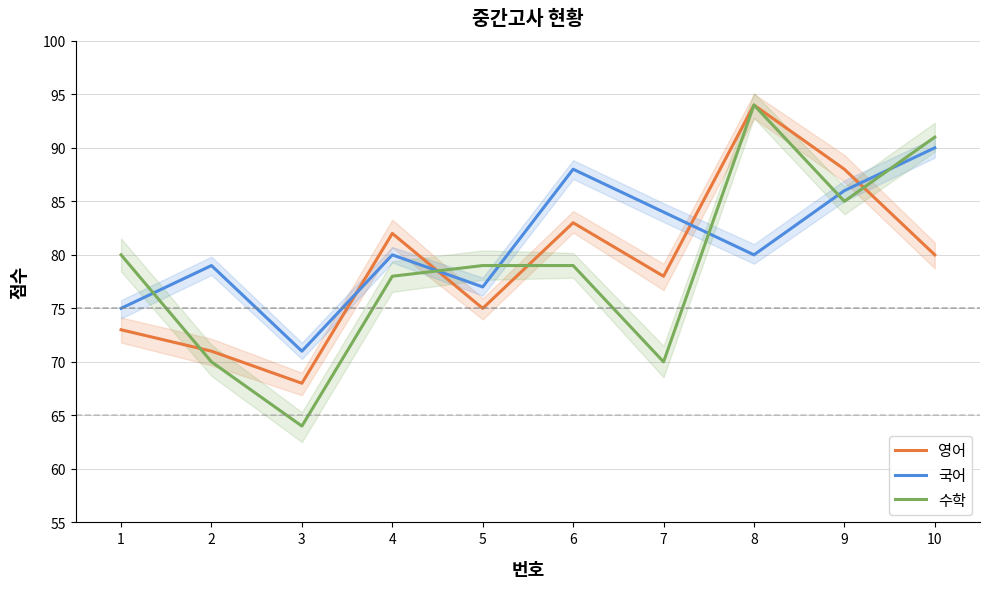

At which label does 수학 reach its peak?

8